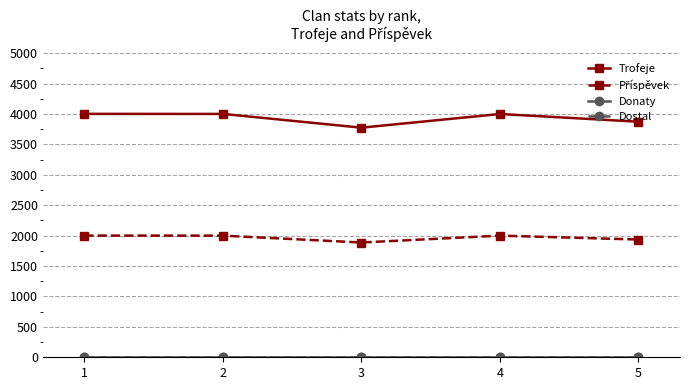

List the labels in order of Dostal value, largest first.

1, 2, 3, 4, 5